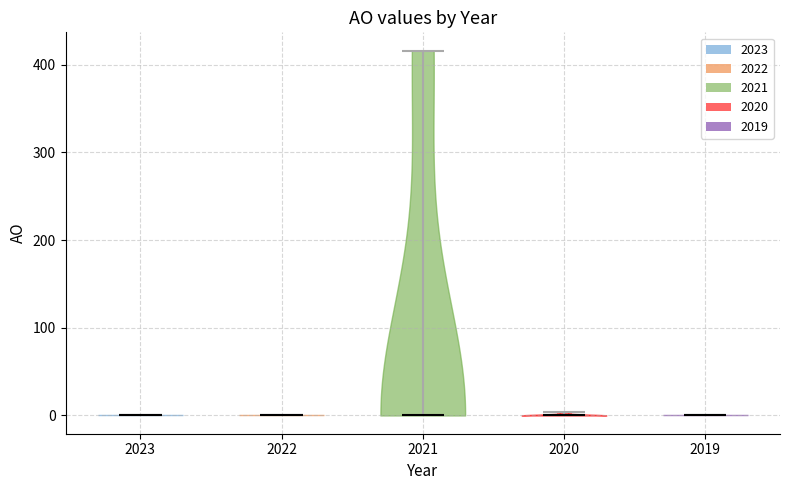

Where does the median line of the violin at x = 2020 sit on the y-axis? The values are not printed on the chart, so give them approximately, as read against the axis.

0